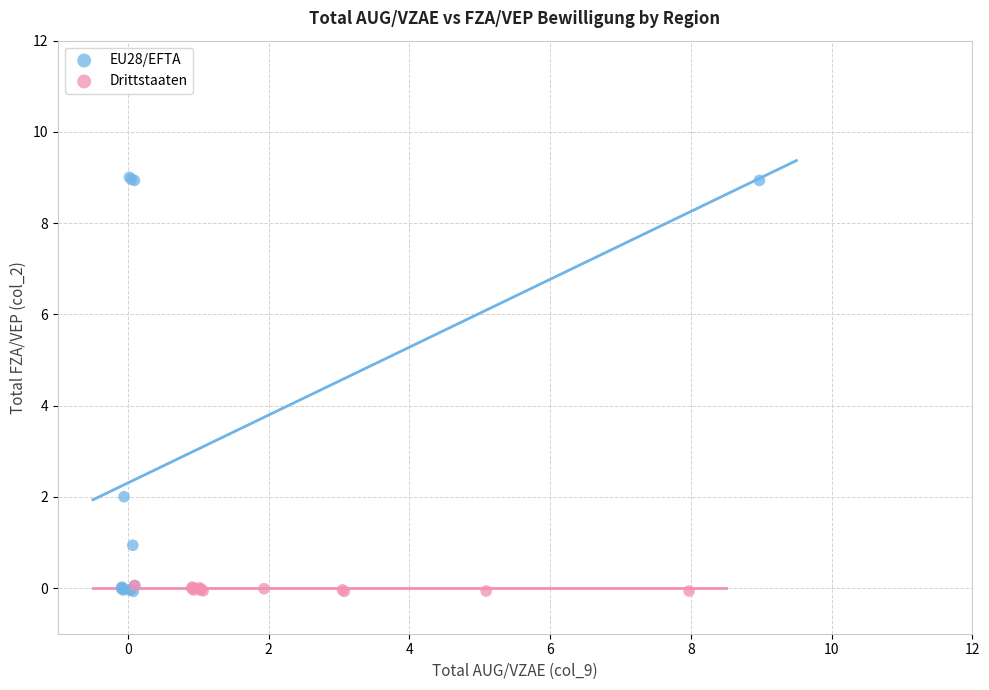

Which series has the widest spread of Y values?

EU28/EFTA